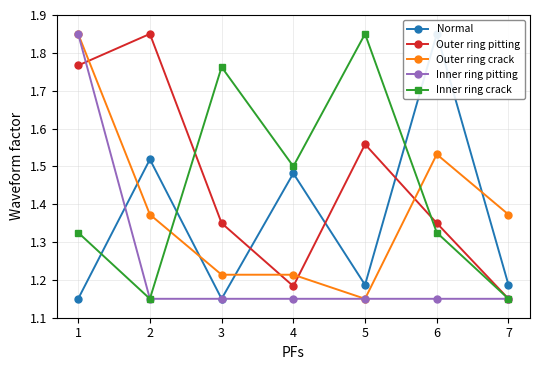

How many times do Outer ring pitting and Inner ring pitting cross each other?

1